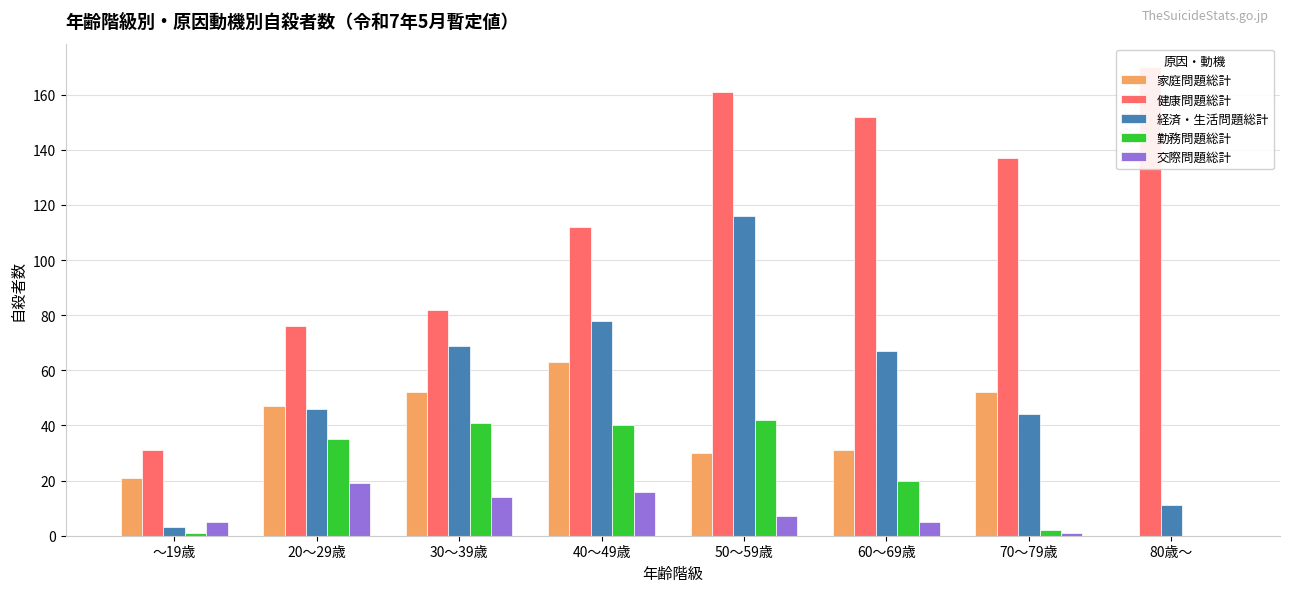

True or false: 交際問題総計 has a value of 4 at 50～59歳.

False